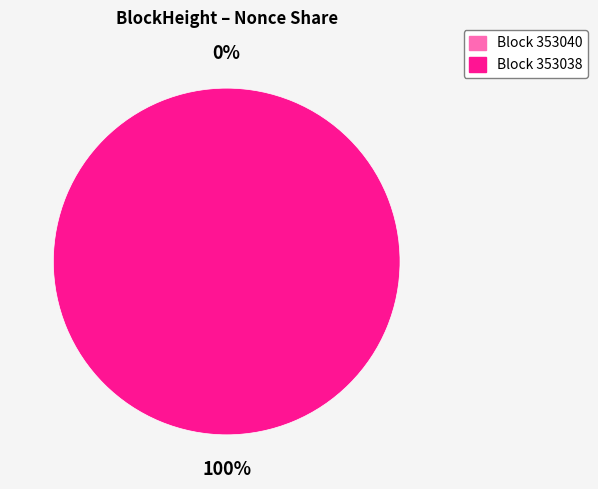

What percentage do 353040 and 353038 together represent?

100.0%